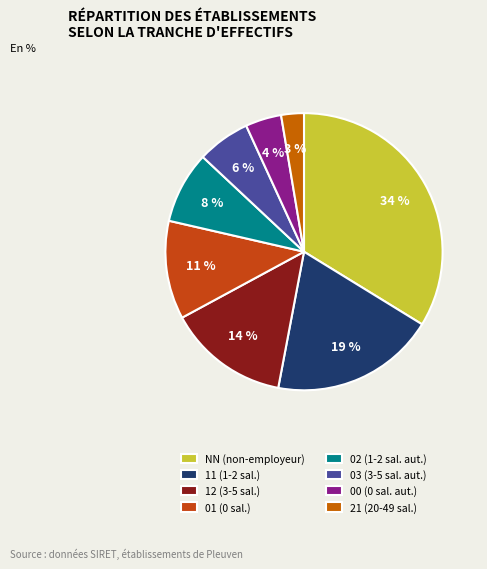

Rank the categories by value from lowest to highest.

21, 00, 03, 02, 01, 12, 11, NN